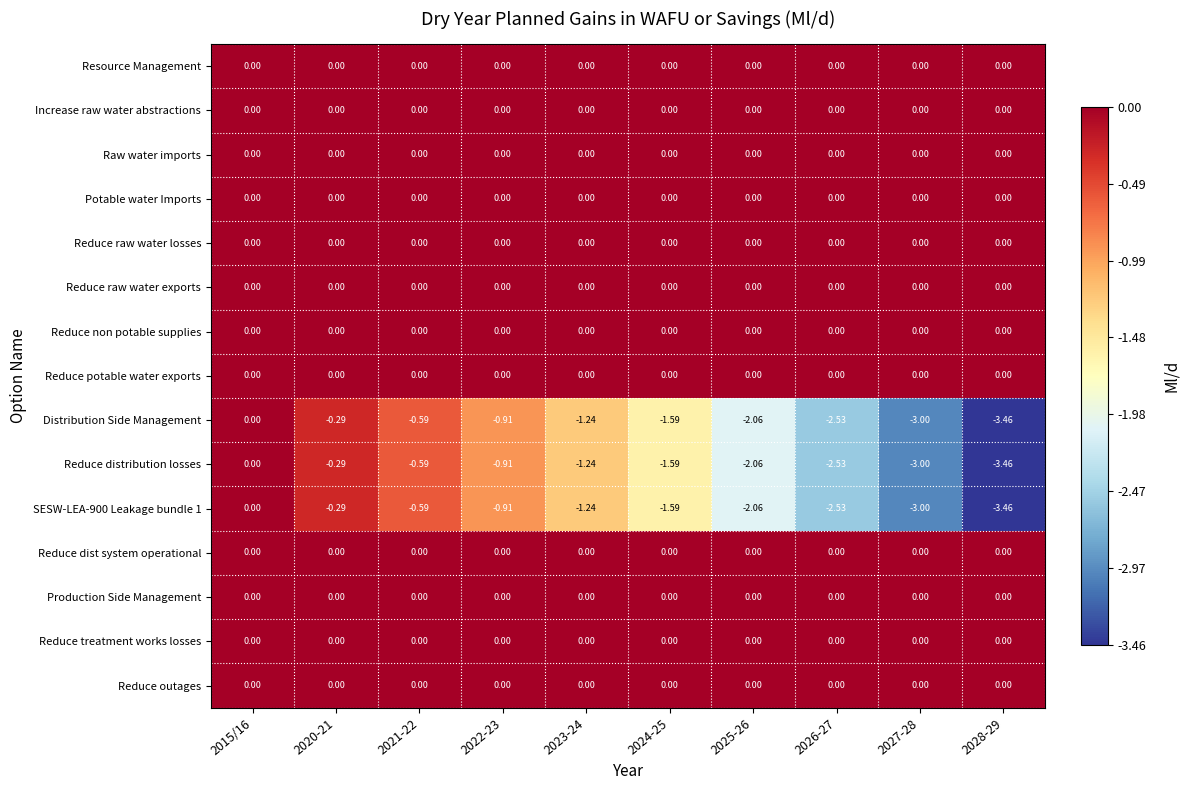

Is the value of Reduce outages at 2024-25 greater than the value of Reduce distribution losses at 2020-21?

Yes